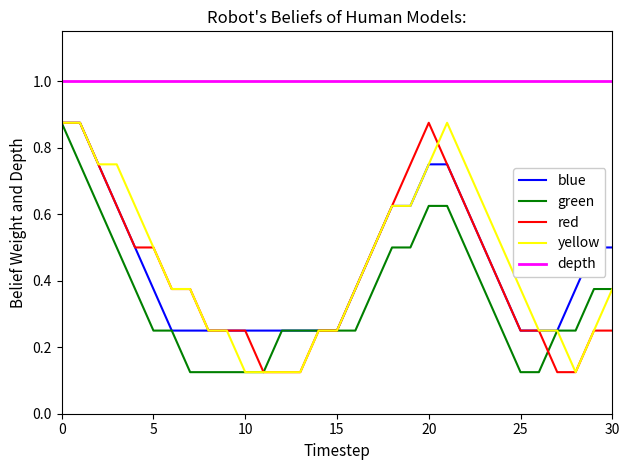

True or false: depth and yellow intersect in this chart.

False